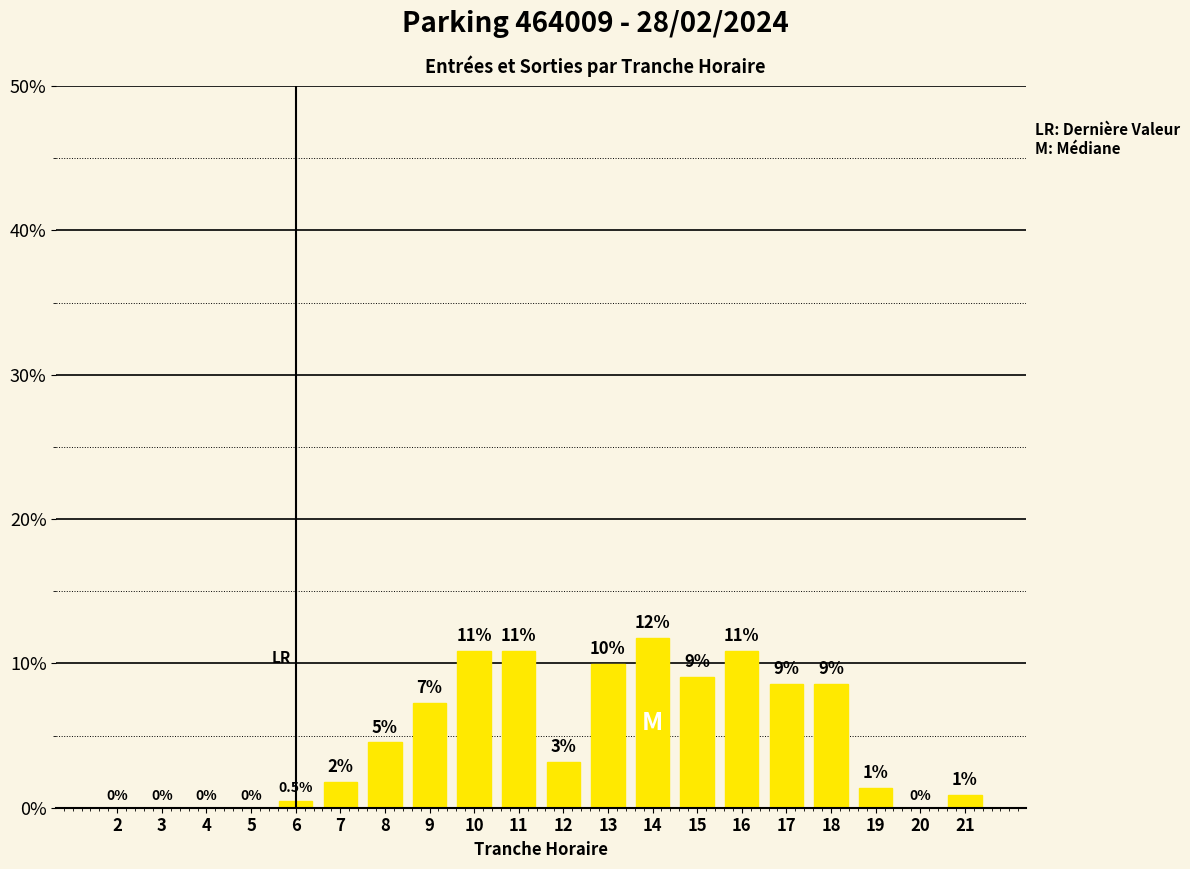

What is the maximum value shown in the chart?

11.8